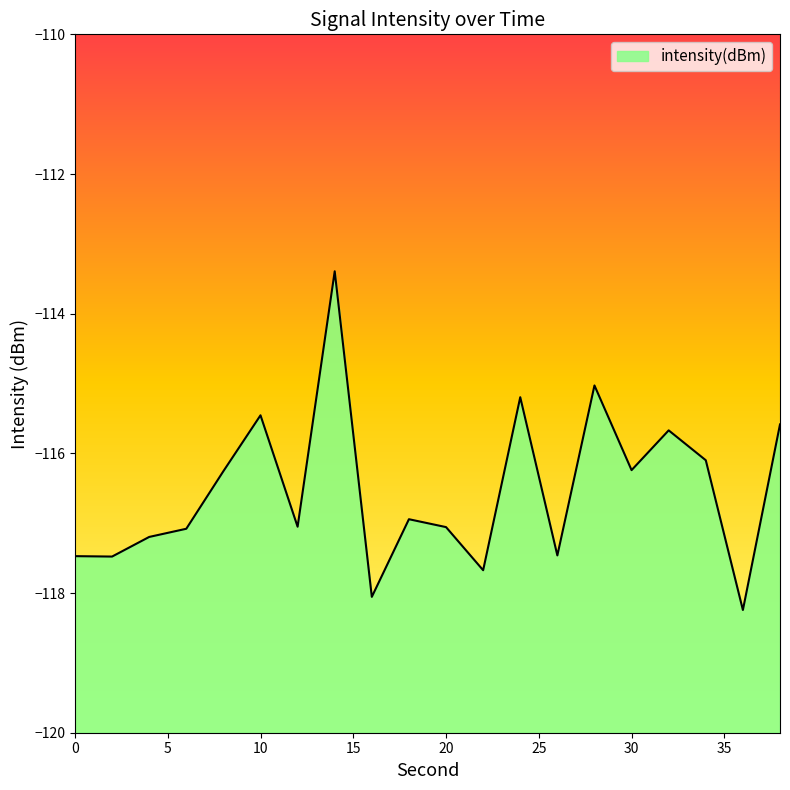

Reading left to right, list all the values displayed in this chart.

0=-117.5	2=-117.5	4=-117.2	6=-117.1	8=-116.3	10=-115.5	12=-117.1	14=-113.4	16=-118.1	18=-116.9	20=-117.1	22=-117.7	24=-115.2	26=-117.5	28=-115.0	30=-116.2	32=-115.7	34=-116.1	36=-118.2	38=-115.6